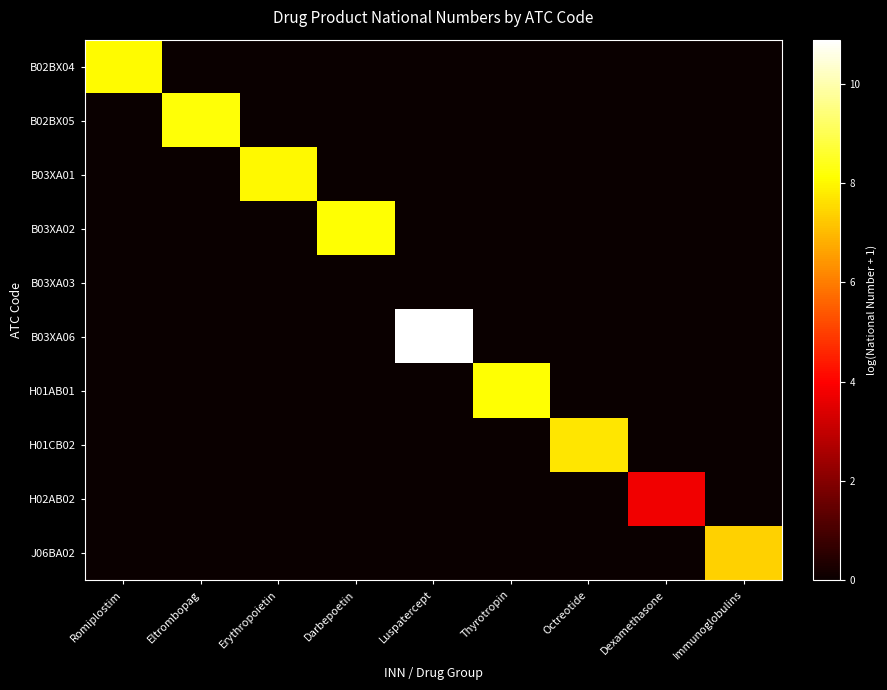

What is the difference between the highest and lowest values at Erythropoietin?

8.0